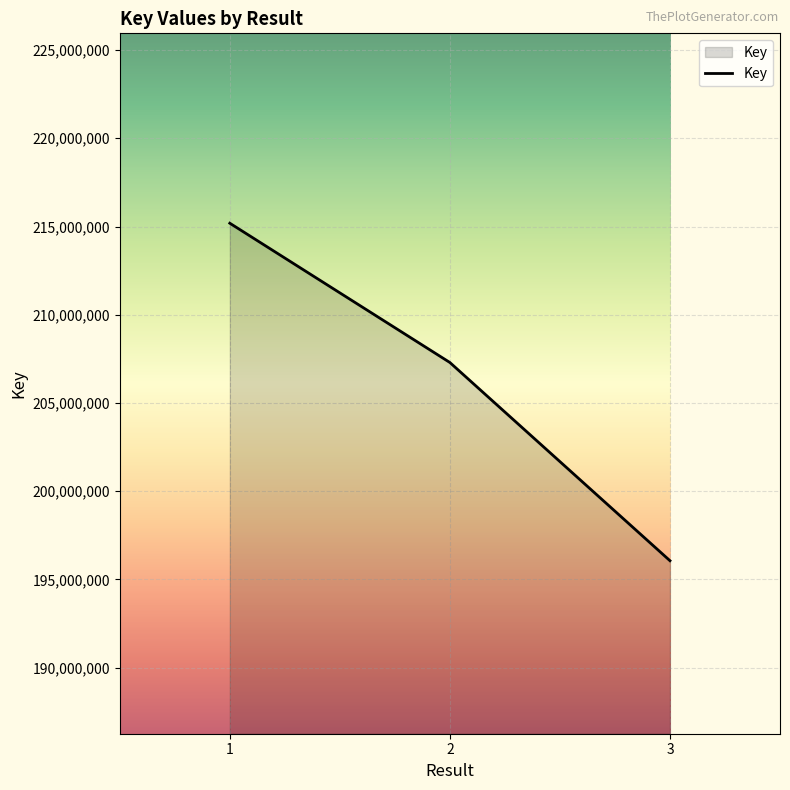

What is the maximum value shown in the chart?

215187733